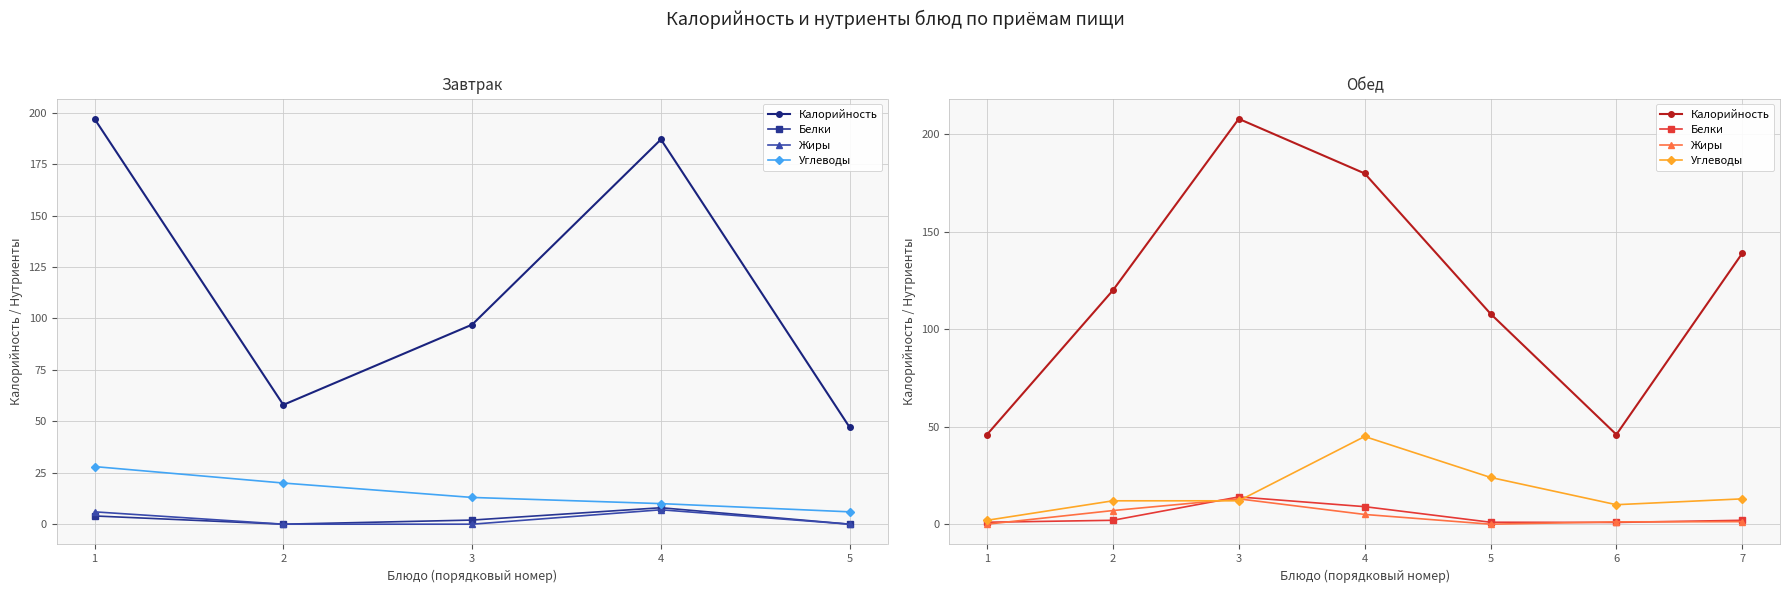

Reading left to right, extract all data points from this chart.

Калорийность: 46.0	120.0	208.0	180.0	108.0	46.0	139.0
Белки: 1.0	2.0	14.0	9.0	1.0	0.9	2.0
Жиры: 0.0	7.0	13.0	5.0	0.0	1.2	1.3
Углеводы: 2.0	12.0	12.0	45.0	24.0	10.0	13.0